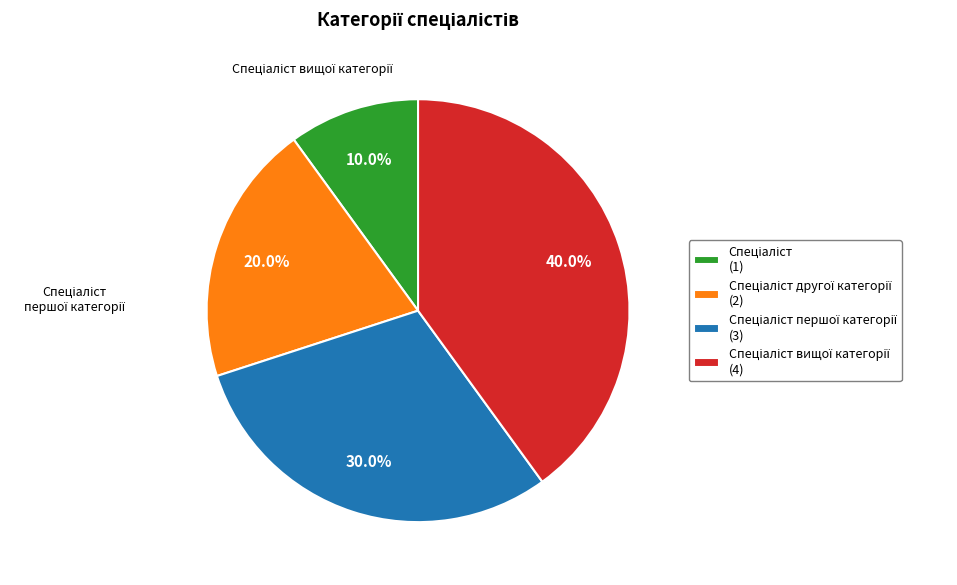

Does any single category account for the majority?

No